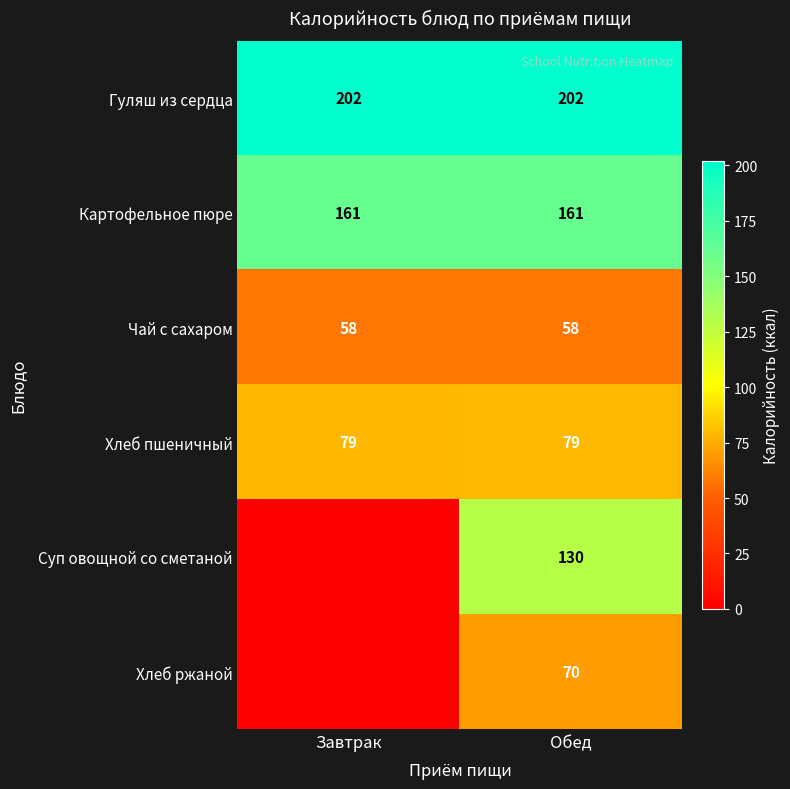

Is the value of Картофельное пюре at Завтрак greater than the value of Гуляш из сердца at Завтрак?

No